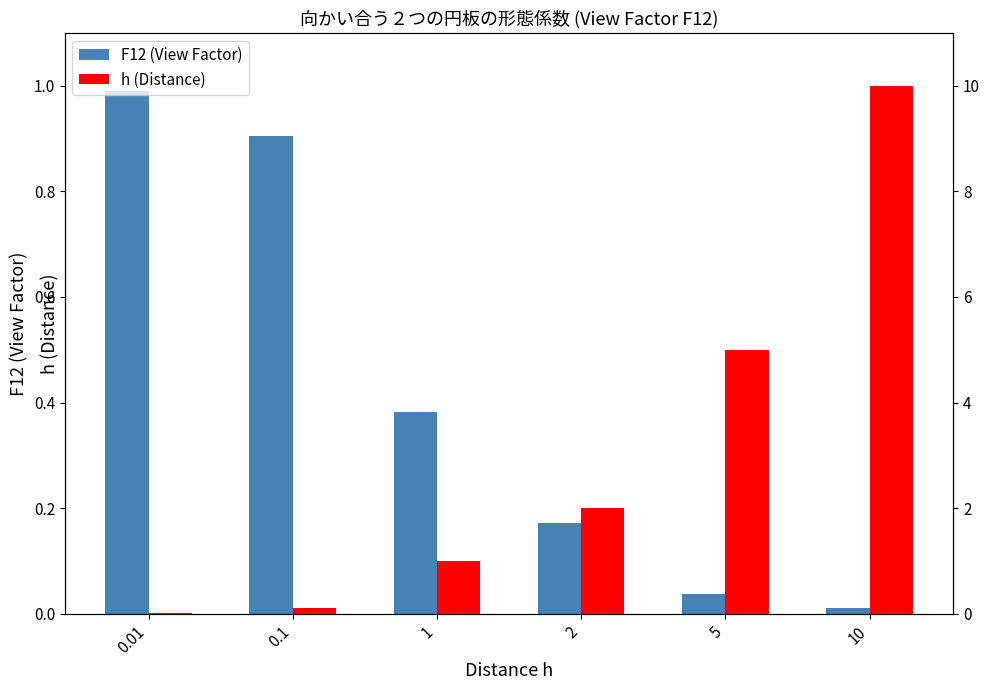

At which label is F12 (View Factor) closest to 0?

10